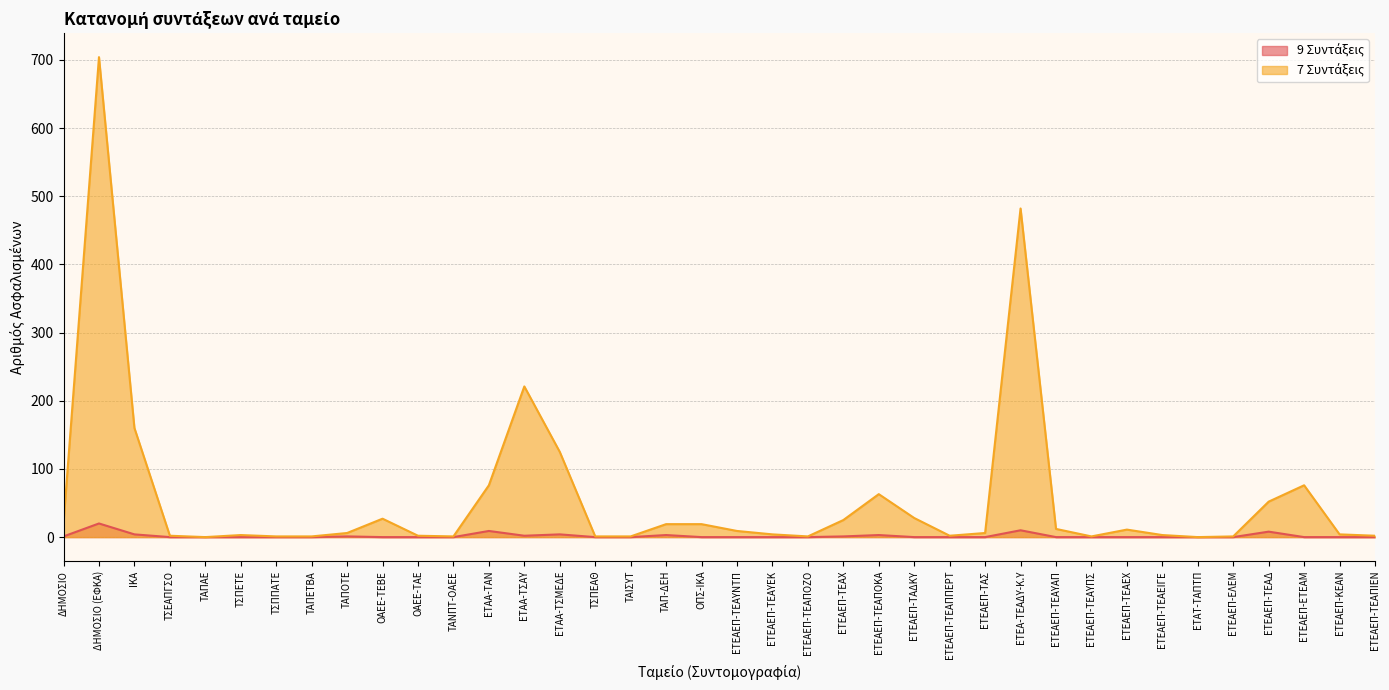

Reading left to right, list all the values displayed in this chart.

9 Συντάξεις: ΔΗΜΟΣΙΟ=1	ΔΗΜΟΣΙΟ (ΕΦΚΑ)=20	ΙΚΑ=4	ΤΣΕΑΠΓΣΟ=0	ΤΑΠΑΕ=0	ΤΣΠΕΤΕ=0	ΤΣΠΠΑΤΕ=0	ΤΑΠΕΤΒΑ=0	ΤΑΠΟΤΕ=1	ΟΑΕΕ-ΤΕΒΕ=0	ΟΑΕΕ-ΤΑΕ=0	ΤΑΝΠΤ-ΟΑΕΕ=0	ΕΤΑΑ-ΤΑΝ=9	ΕΤΑΑ-ΤΣΑΥ=2	ΕΤΑΑ-ΤΣΜΕΔΕ=4	ΤΣΠΕΑΘ=0	ΤΑΙΣΥΤ=0	ΤΑΠ-ΔΕΗ=3	ΟΠΣ-ΙΚΑ=0	ΕΤΕΑΕΠ-ΤΕΑΥΝΤΠ=0	ΕΤΕΑΕΠ-ΤΕΑΥΕΚ=0	ΕΤΕΑΕΠ-ΤΕΑΠΟΖΟ=0	ΕΤΕΑΕΠ-ΤΕΑΧ=1	ΕΤΕΑΕΠ-ΤΕΑΠΟΚΑ=3	ΕΤΕΑΕΠ-ΤΑΔΚΥ=0	ΕΤΕΑΕΠ-ΤΕΑΠΠΕΡΤ=0	ΕΤΕΑΕΠ-ΤΑΣ=0	ΕΤΕΑ-ΤΕΑΔΥ-Κ.Υ=10	ΕΤΕΑΕΠ-ΤΕΑΥΑΠ=0	ΕΤΕΑΕΠ-ΤΕΑΥΠΣ=0	ΕΤΕΑΕΠ-ΤΕΑΕΧ=0	ΕΤΕΑΕΠ-ΤΕΑΕΙΓΕ=0	ΕΤΑΤ-ΤΑΠΤΠ=0	ΕΤΕΑΕΠ-ΕΛΕΜ=0	ΕΤΕΑΕΠ-ΤΕΑΔ=8	ΕΤΕΑΕΠ-ΕΤΕΑΜ=0	ΕΤΕΑΕΠ-ΚΕΑΝ=0	ΕΤΕΑΕΠ-ΤΕΑΠΙΕΝ=0
7 Συντάξεις: ΔΗΜΟΣΙΟ=21	ΔΗΜΟΣΙΟ (ΕΦΚΑ)=704	ΙΚΑ=160	ΤΣΕΑΠΓΣΟ=2	ΤΑΠΑΕ=0	ΤΣΠΕΤΕ=3	ΤΣΠΠΑΤΕ=1	ΤΑΠΕΤΒΑ=1	ΤΑΠΟΤΕ=6	ΟΑΕΕ-ΤΕΒΕ=27	ΟΑΕΕ-ΤΑΕ=2	ΤΑΝΠΤ-ΟΑΕΕ=1	ΕΤΑΑ-ΤΑΝ=76	ΕΤΑΑ-ΤΣΑΥ=221	ΕΤΑΑ-ΤΣΜΕΔΕ=125	ΤΣΠΕΑΘ=1	ΤΑΙΣΥΤ=1	ΤΑΠ-ΔΕΗ=19	ΟΠΣ-ΙΚΑ=19	ΕΤΕΑΕΠ-ΤΕΑΥΝΤΠ=9	ΕΤΕΑΕΠ-ΤΕΑΥΕΚ=4	ΕΤΕΑΕΠ-ΤΕΑΠΟΖΟ=1	ΕΤΕΑΕΠ-ΤΕΑΧ=25	ΕΤΕΑΕΠ-ΤΕΑΠΟΚΑ=63	ΕΤΕΑΕΠ-ΤΑΔΚΥ=28	ΕΤΕΑΕΠ-ΤΕΑΠΠΕΡΤ=2	ΕΤΕΑΕΠ-ΤΑΣ=6	ΕΤΕΑ-ΤΕΑΔΥ-Κ.Υ=482	ΕΤΕΑΕΠ-ΤΕΑΥΑΠ=12	ΕΤΕΑΕΠ-ΤΕΑΥΠΣ=1	ΕΤΕΑΕΠ-ΤΕΑΕΧ=11	ΕΤΕΑΕΠ-ΤΕΑΕΙΓΕ=3	ΕΤΑΤ-ΤΑΠΤΠ=0	ΕΤΕΑΕΠ-ΕΛΕΜ=1	ΕΤΕΑΕΠ-ΤΕΑΔ=52	ΕΤΕΑΕΠ-ΕΤΕΑΜ=76	ΕΤΕΑΕΠ-ΚΕΑΝ=4	ΕΤΕΑΕΠ-ΤΕΑΠΙΕΝ=2